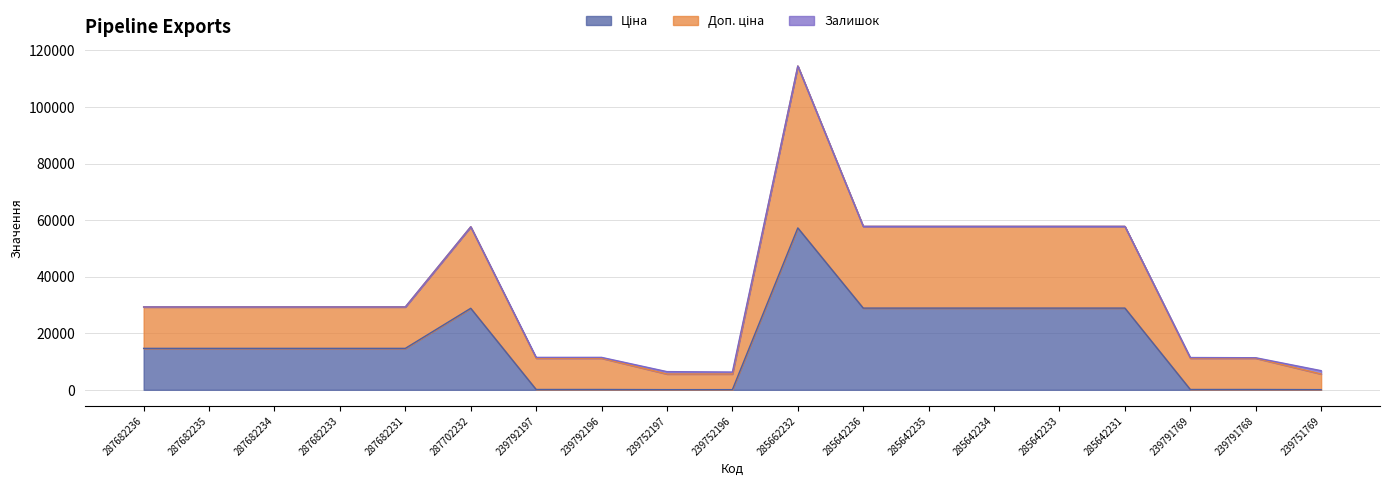

At which category is the sum across all series the highest?

285662232